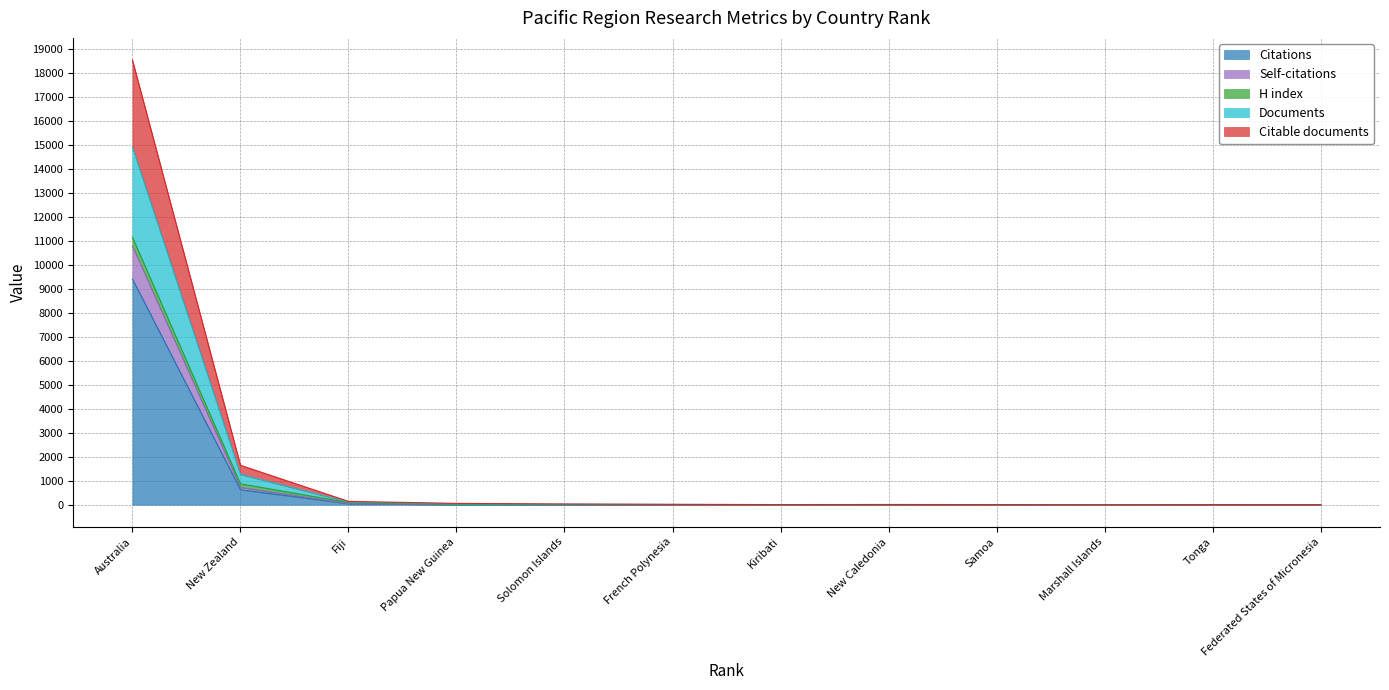

At which label is Citations closest to 4709?

New Zealand